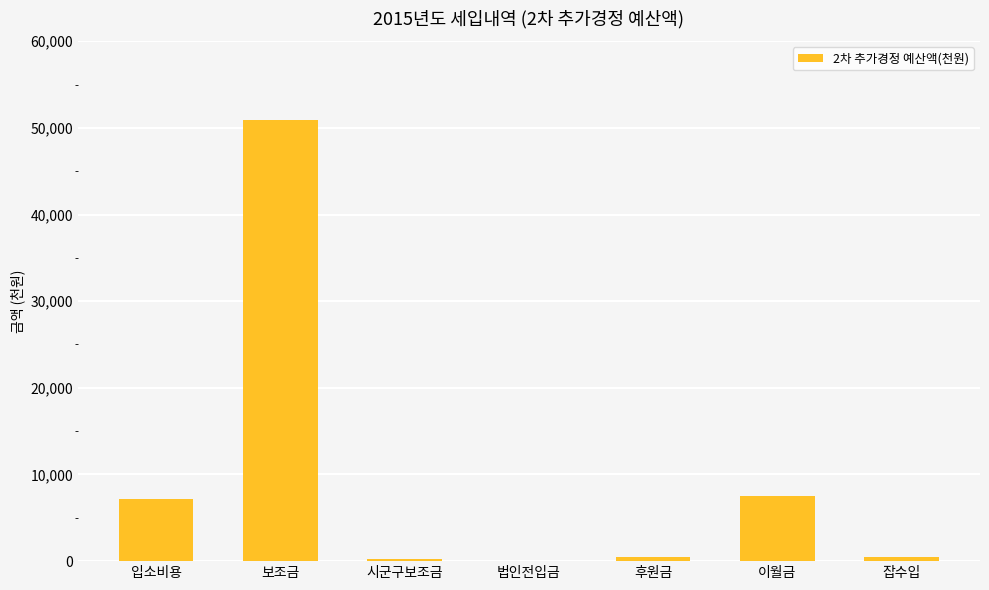

What is the sum of all values?

66782.6